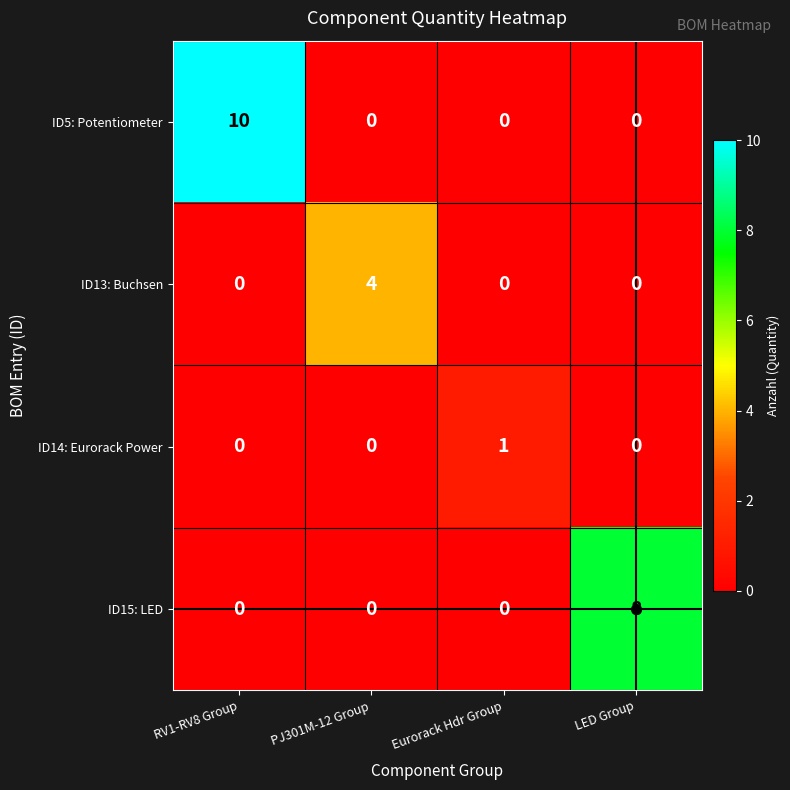

At which category is the sum across all series the highest?

RV1-RV8 Group